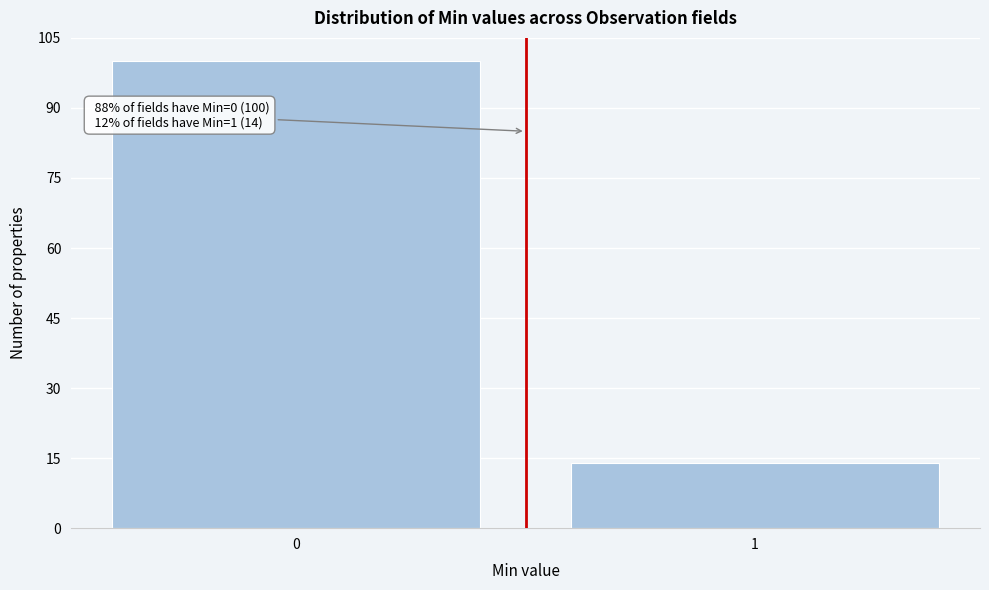

Reading left to right, extract all data points from this chart.

0=100	1=14